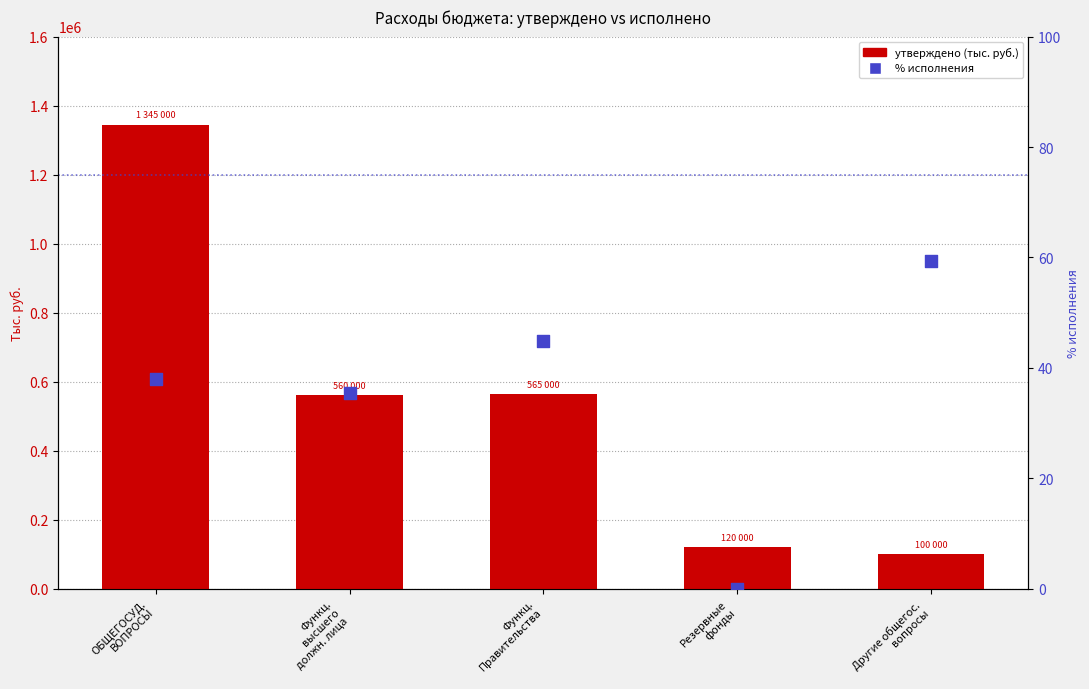

What is the total value across all series at Функц.
высшего
должн. лица?

560035.4